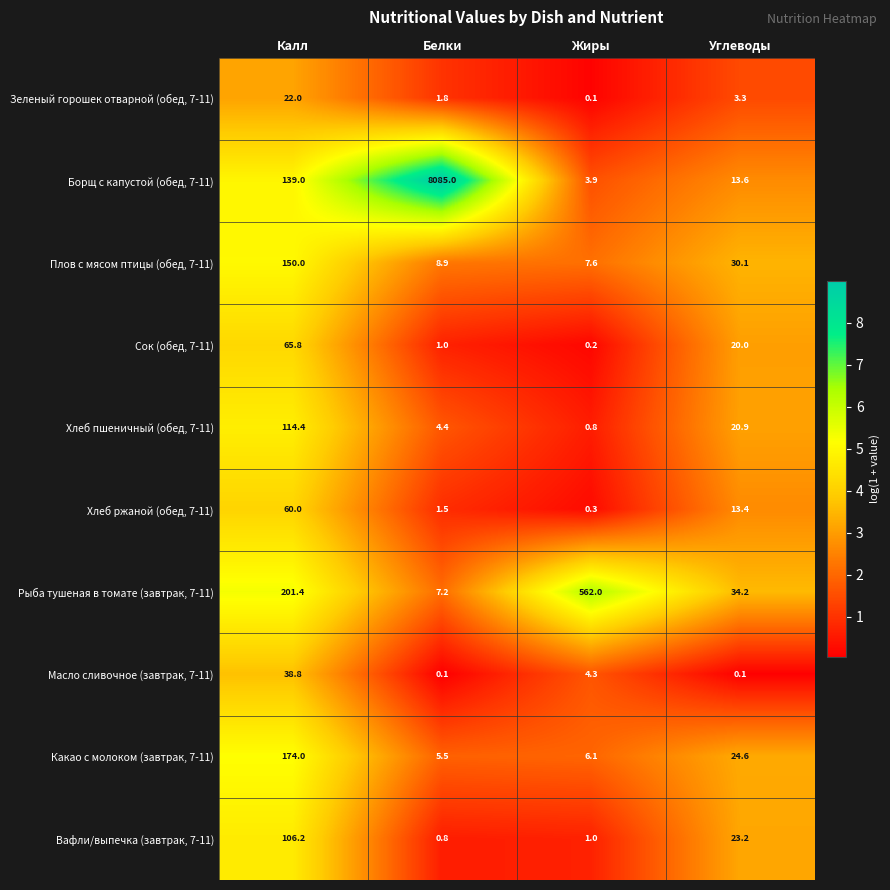

How many data points in Сок (обед, 7-11) are less than 20?

2